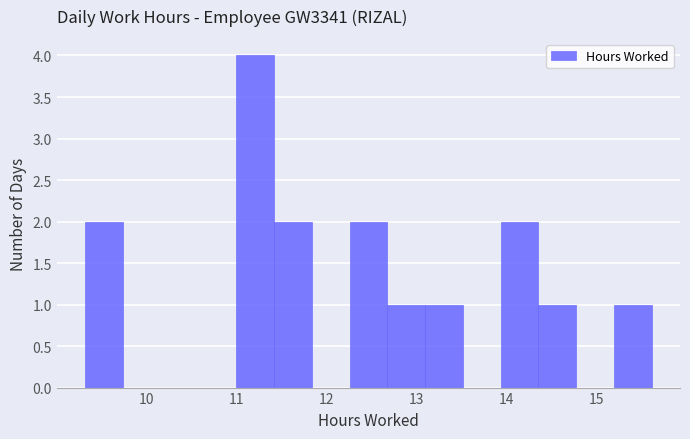

Which range on the x-axis has the tallest bar?

11.0 to 11.4